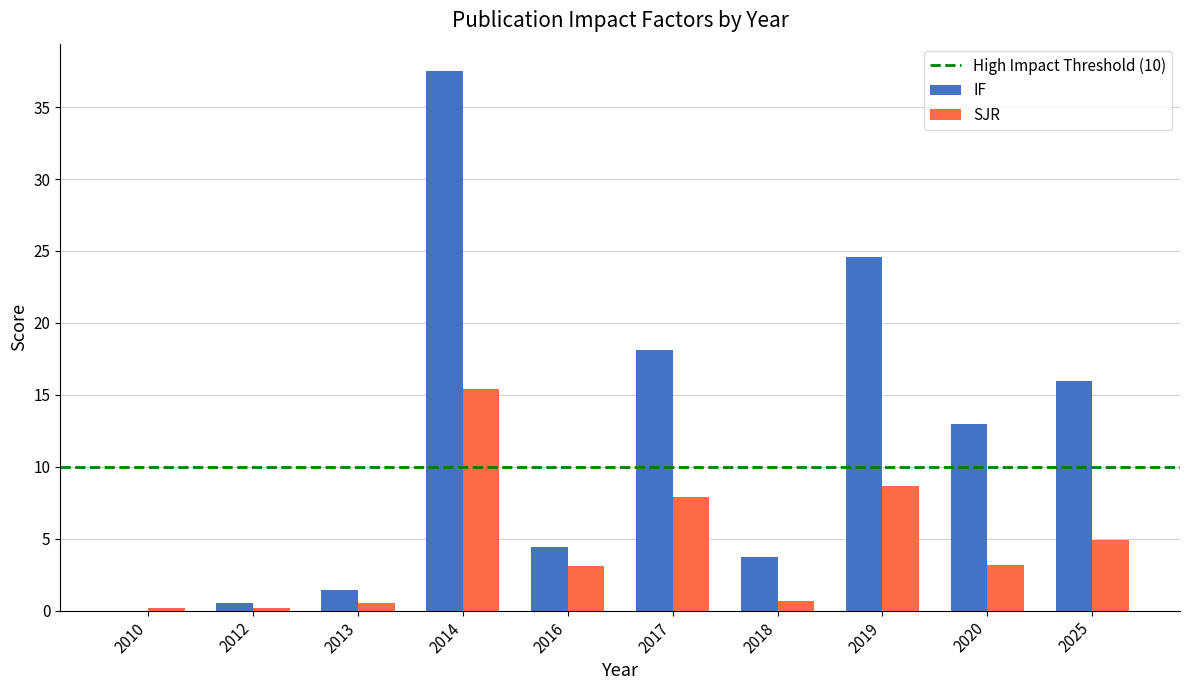

The value of IF at 2019 is 24.6. True or false?

True